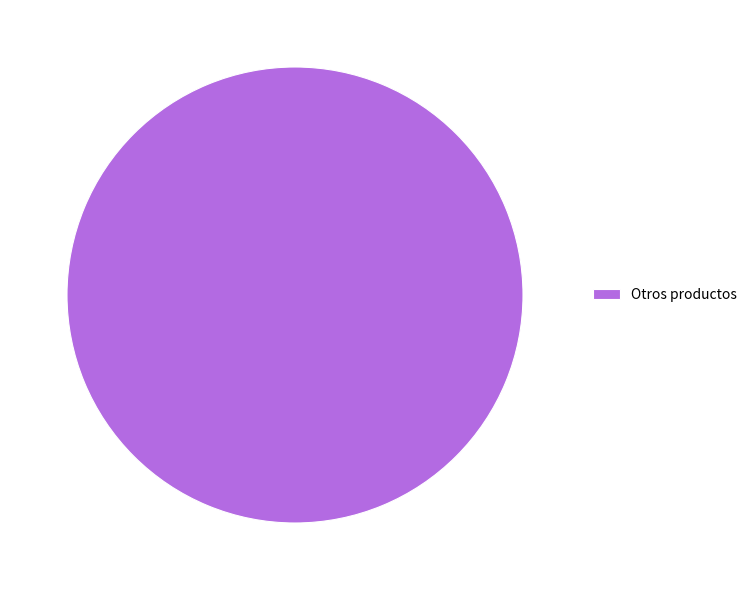

Count the number of slices in the pie.

1